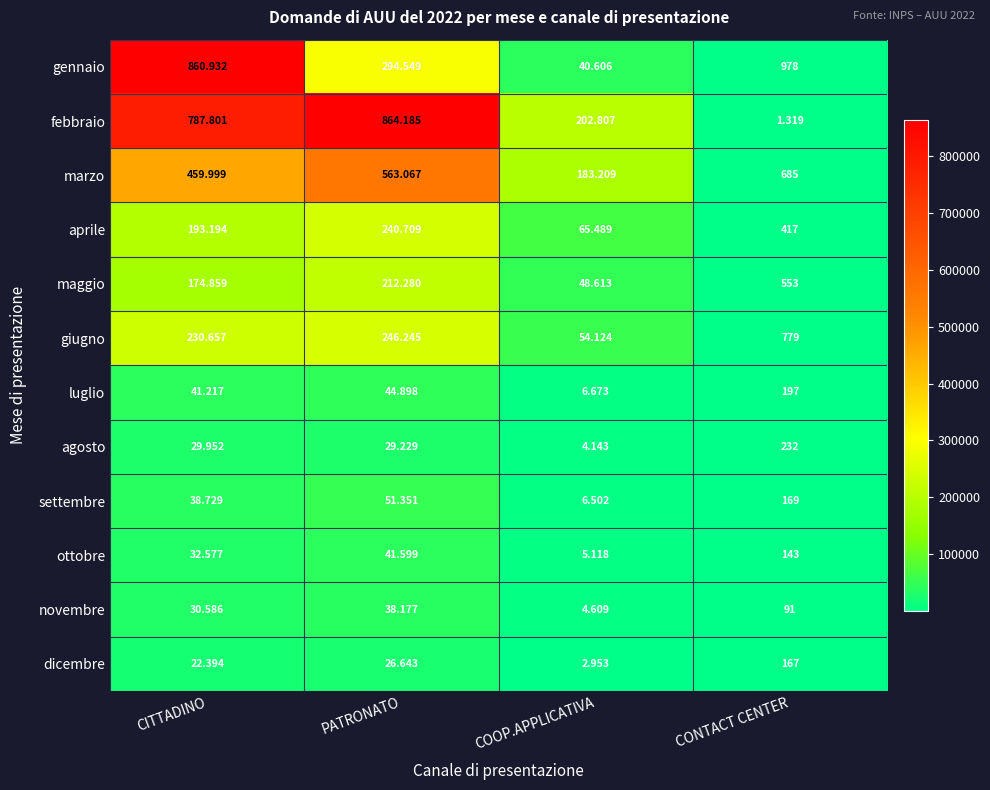

What is the spread (max minus min) of values at COOP.APPLICATIVA?

199854